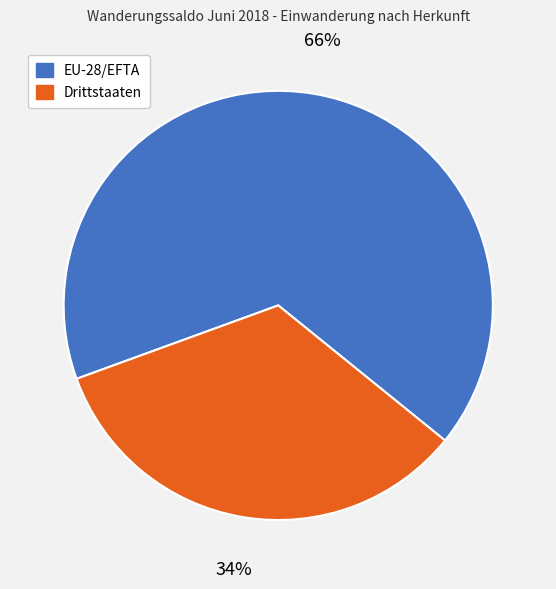

The Drittstaaten slice represents 34% of the pie. True or false?

True